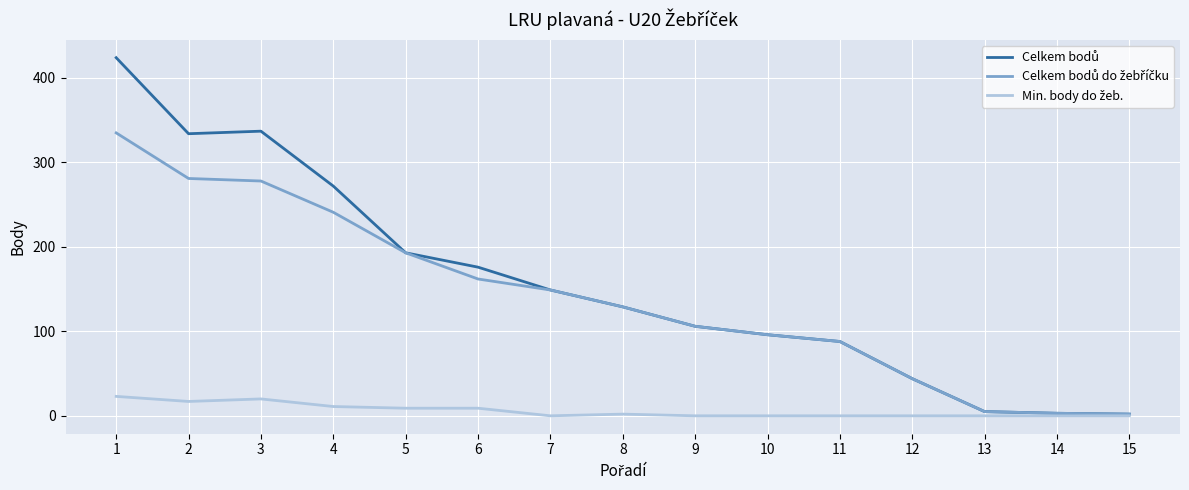

What is the greatest value displayed?

424